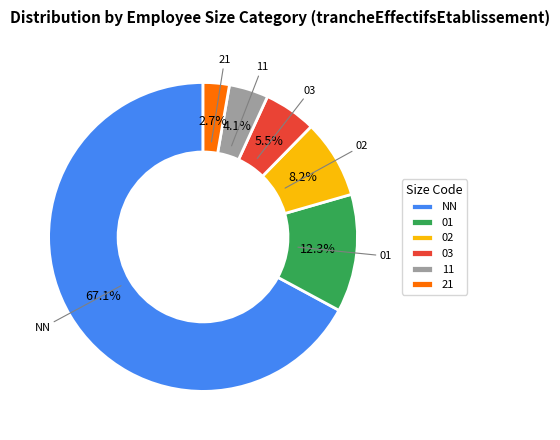

What is the ratio of the value at 11 to the value at 21?

1.5